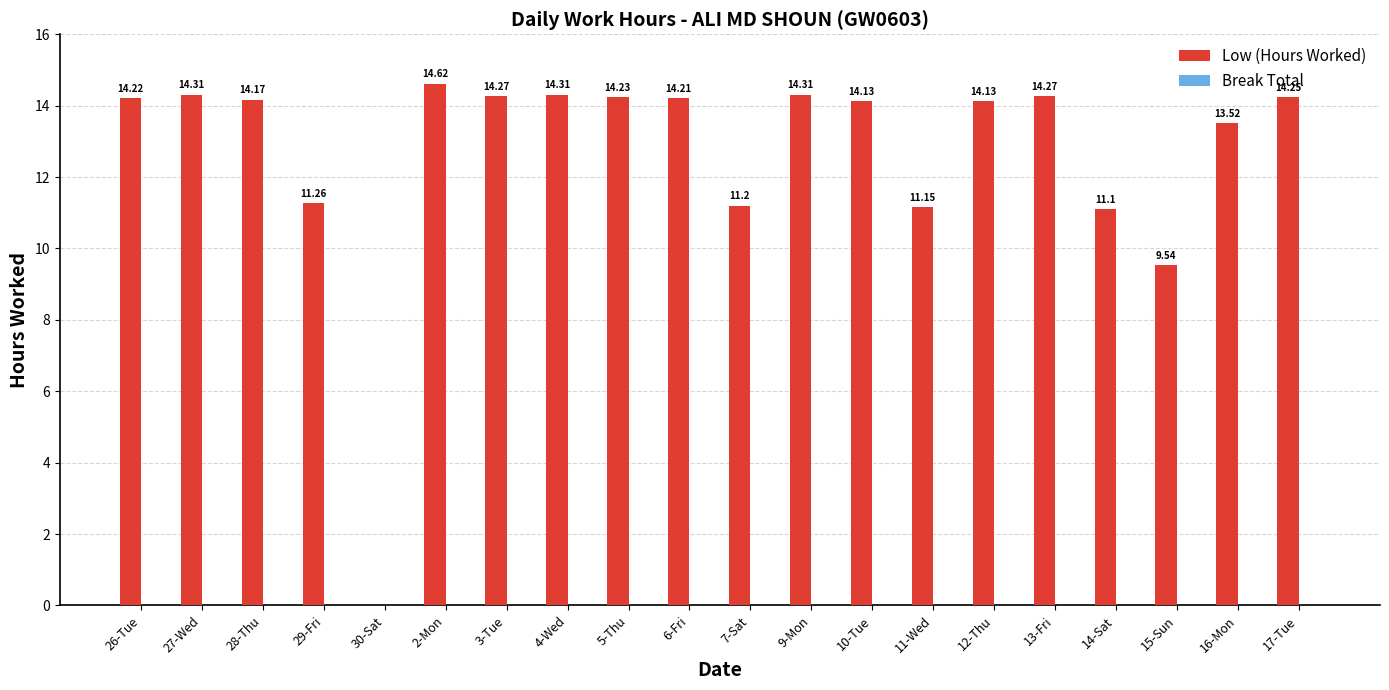

What is the sum of all values?

253.2